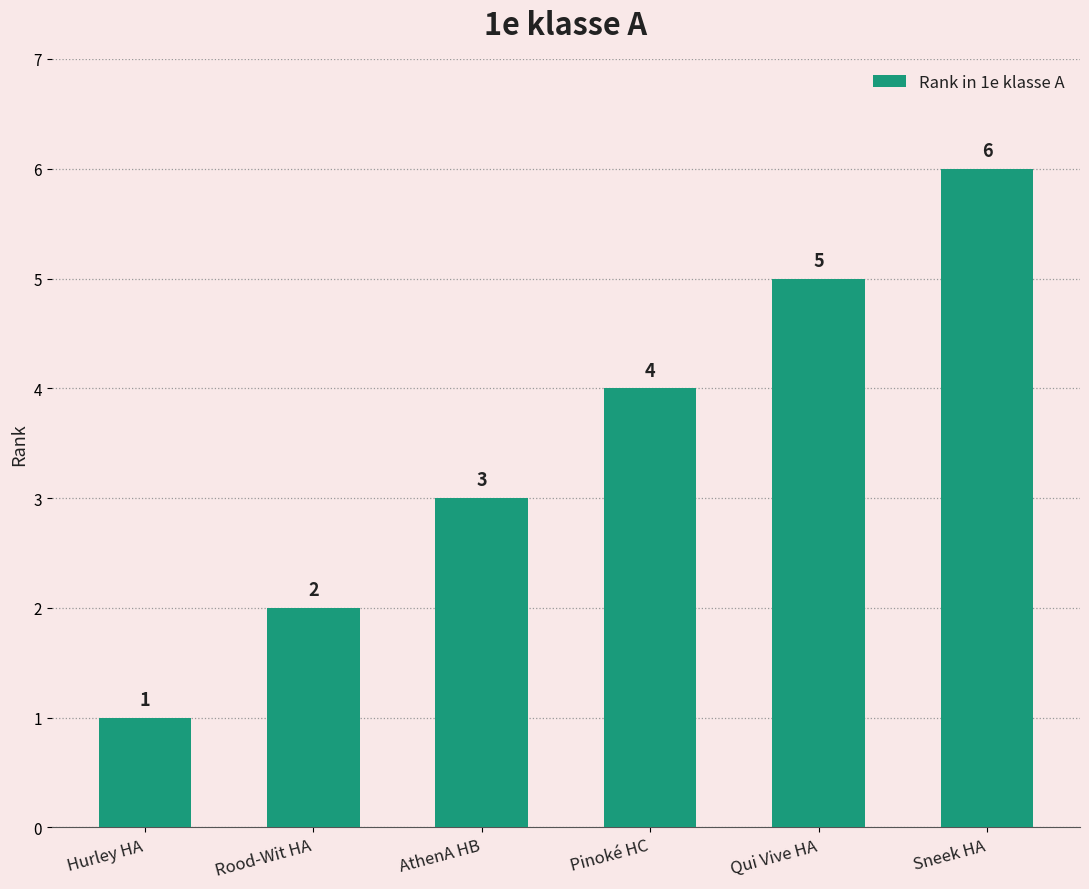

The value at Rood-Wit HA is 2. True or false?

True